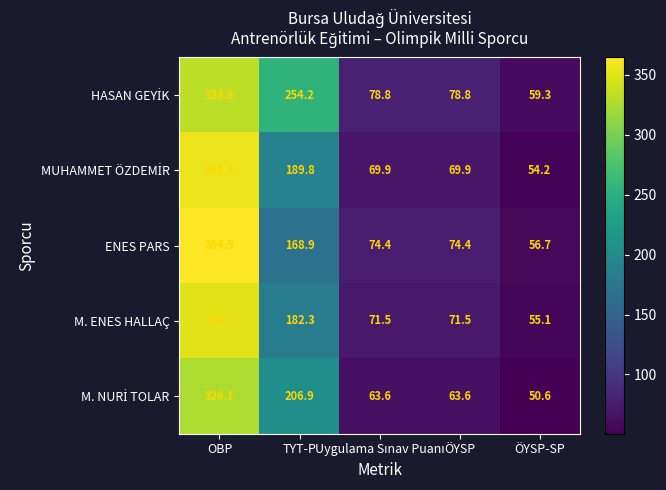

What is the greatest value displayed?

364.5